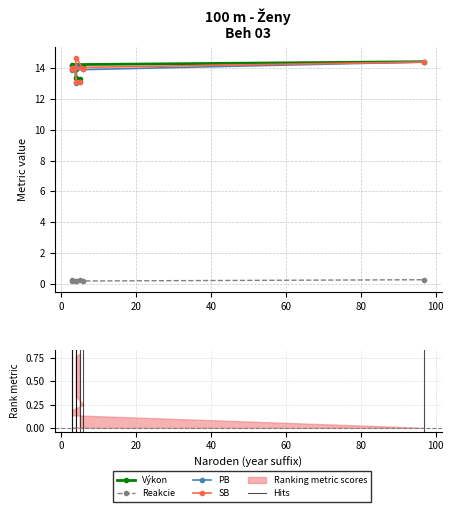

Between Záhorcová Stela and Fehérová Tereza, which is larger?

Fehérová Tereza